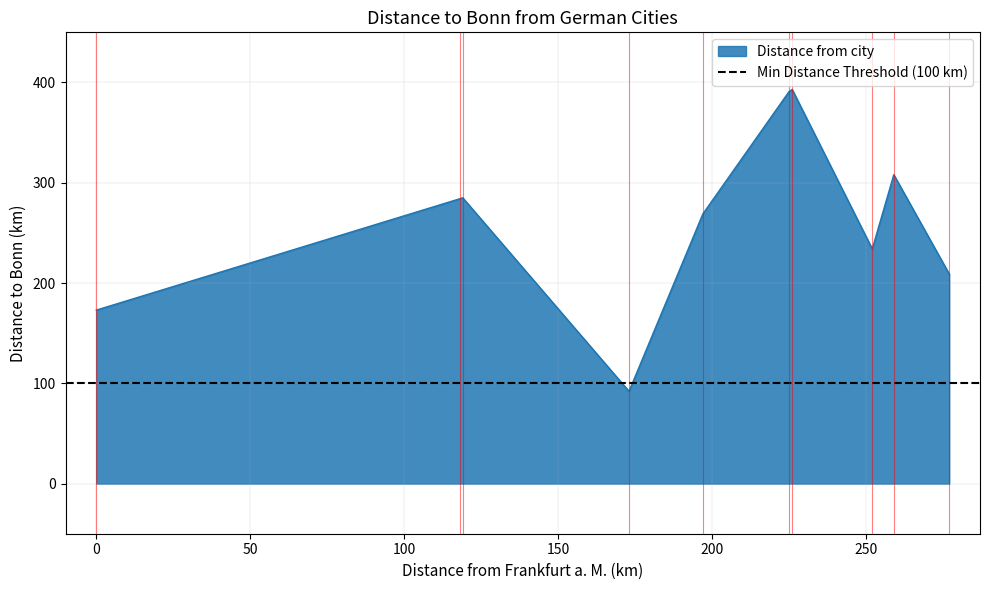

What is the ratio of the value at Würzburg to the value at Frankf. a. M.?

1.6